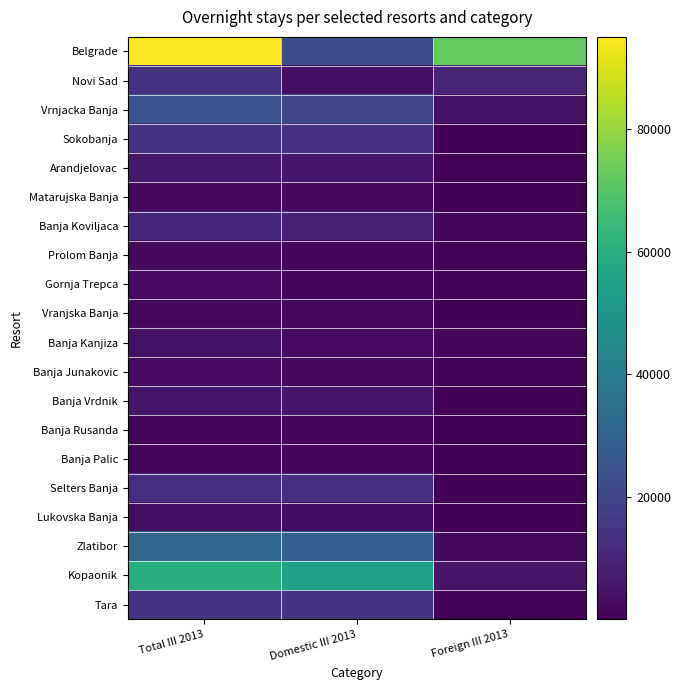

At which category is the sum across all series the highest?

Total III 2013